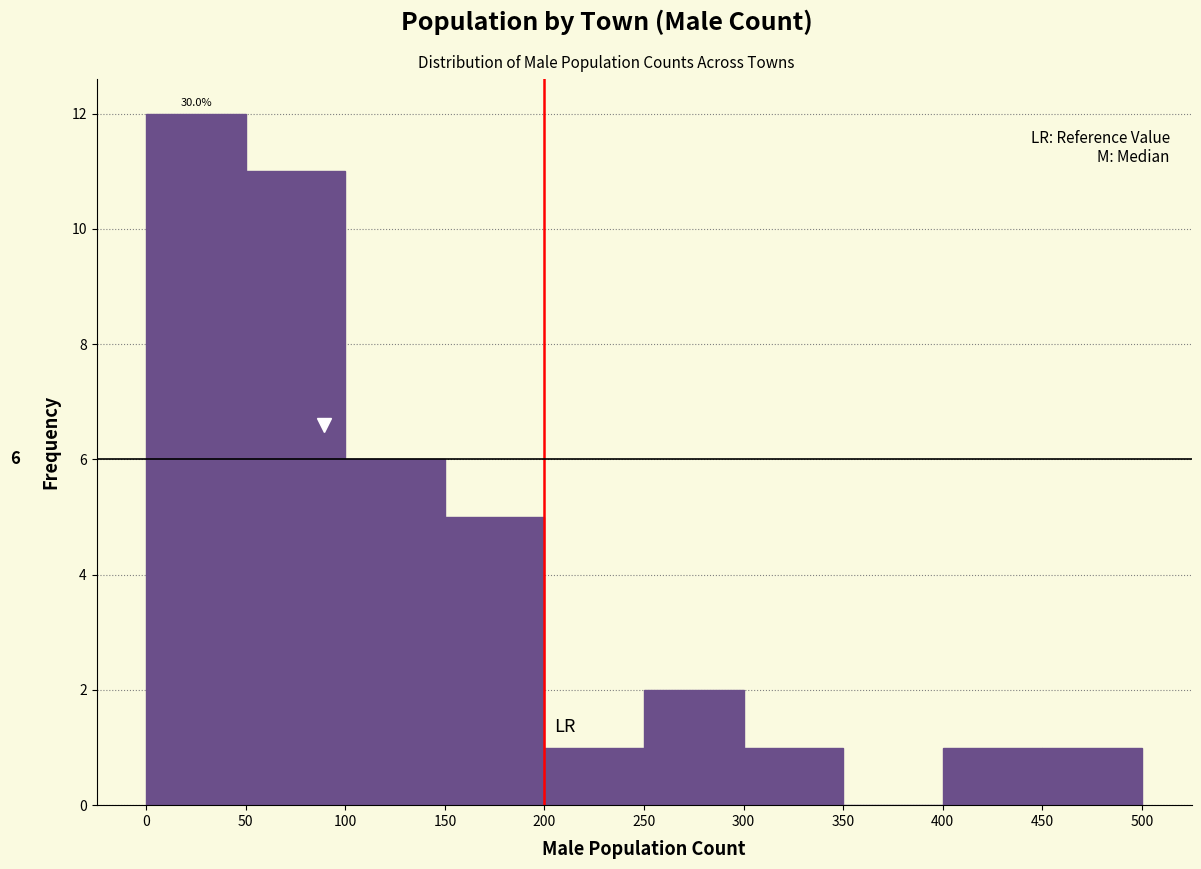

Over which range of the x-axis is the bar tallest?

0 to 50